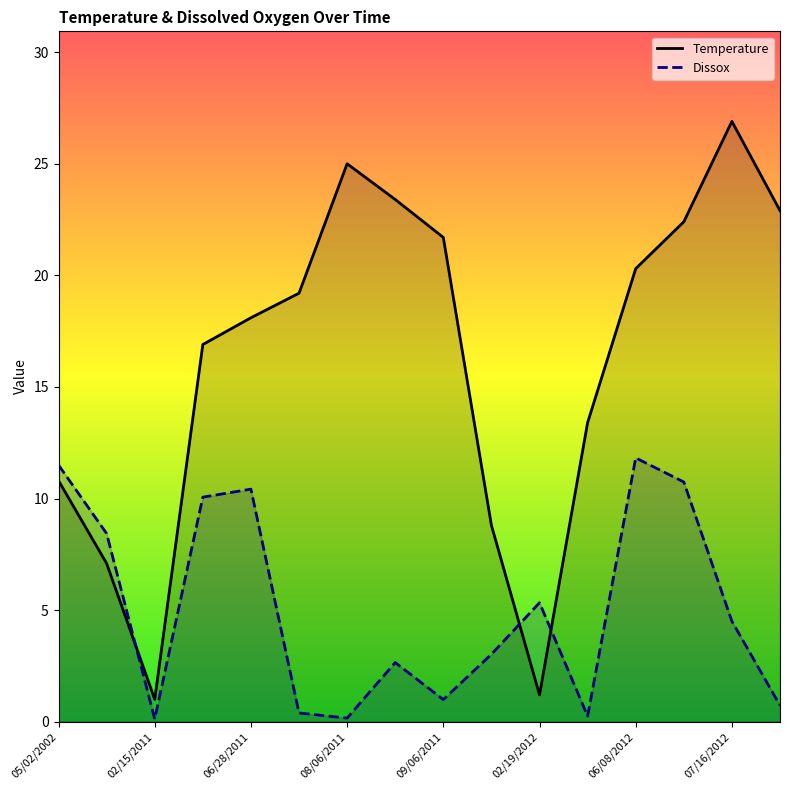

List the series in order of their overall mean, lowest first.

Dissox, Temperature